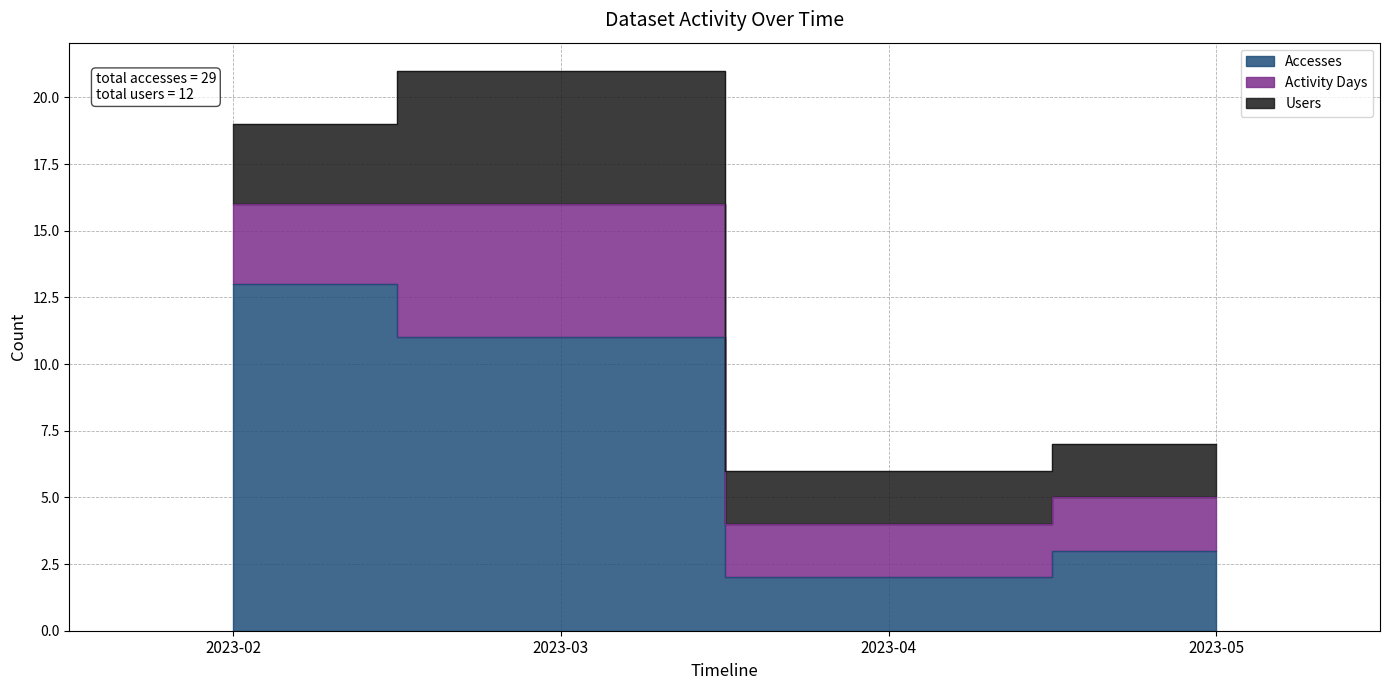

What are all the series names shown in the legend?

Accesses, Activity Days, Users